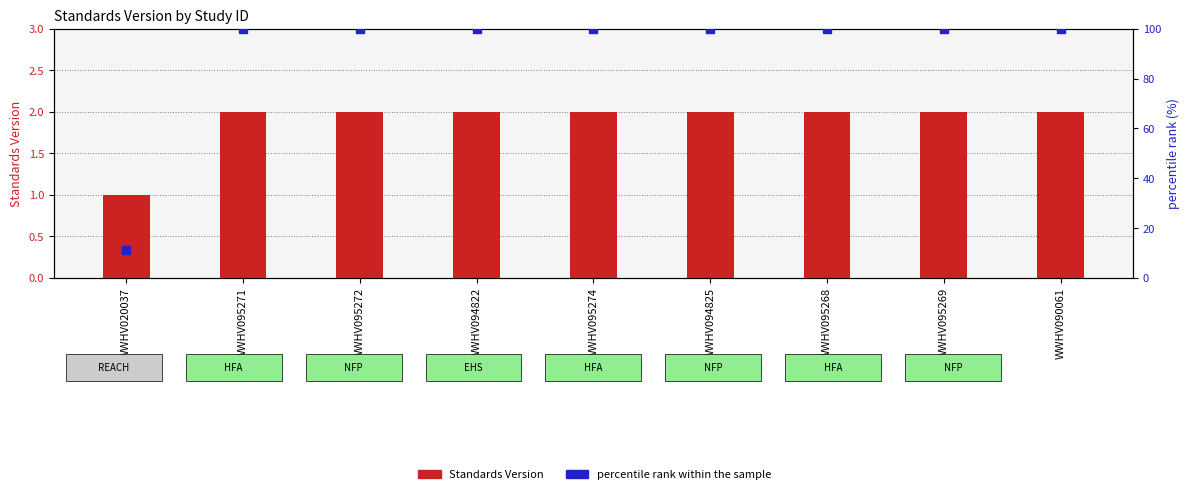

Which series has the largest total across all categories?

percentile rank within the sample